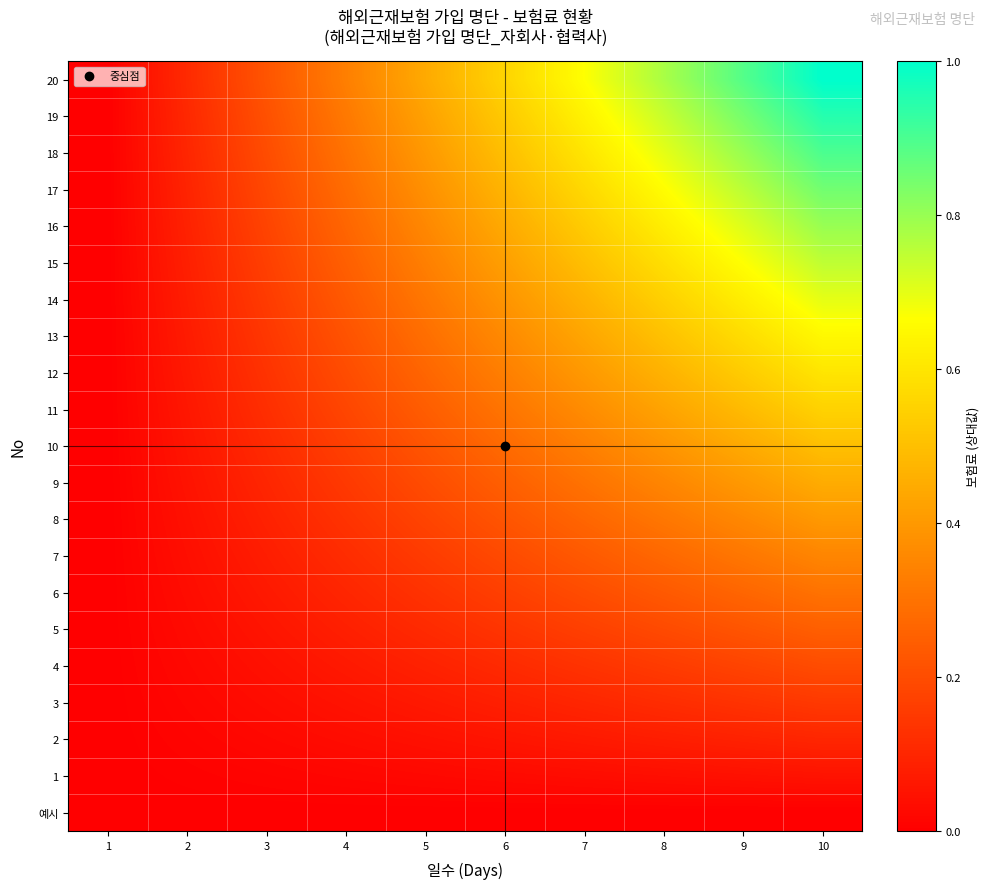

Reading left to right, list all the values displayed in this chart.

예시: 1=0.0	2=0.0	3=0.0	4=0.0	5=0.0	6=0.0	7=0.0	8=0.0	9=0.0	10=0.0
1: 1=0.0	2=0.0	3=0.0	4=0.0	5=0.0	6=0.0	7=0.0	8=0.0	9=0.0	10=0.1
2: 1=0.0	2=0.0	3=0.0	4=0.0	5=0.0	6=0.1	7=0.1	8=0.1	9=0.1	10=0.1
3: 1=0.0	2=0.0	3=0.0	4=0.0	5=0.1	6=0.1	7=0.1	8=0.1	9=0.1	10=0.1
4: 1=0.0	2=0.0	3=0.0	4=0.1	5=0.1	6=0.1	7=0.1	8=0.2	9=0.2	10=0.2
5: 1=0.0	2=0.0	3=0.1	4=0.1	5=0.1	6=0.1	7=0.2	8=0.2	9=0.2	10=0.2
6: 1=0.0	2=0.0	3=0.1	4=0.1	5=0.1	6=0.2	7=0.2	8=0.2	9=0.3	10=0.3
7: 1=0.0	2=0.0	3=0.1	4=0.1	5=0.2	6=0.2	7=0.2	8=0.3	9=0.3	10=0.3
8: 1=0.0	2=0.0	3=0.1	4=0.1	5=0.2	6=0.2	7=0.3	8=0.3	9=0.4	10=0.4
9: 1=0.0	2=0.0	3=0.1	4=0.1	5=0.2	6=0.2	7=0.3	8=0.4	9=0.4	10=0.5
10: 1=0.0	2=0.1	3=0.1	4=0.2	5=0.2	6=0.3	7=0.3	8=0.4	9=0.4	10=0.5
11: 1=0.0	2=0.1	3=0.1	4=0.2	5=0.2	6=0.3	7=0.4	8=0.4	9=0.5	10=0.6
12: 1=0.0	2=0.1	3=0.1	4=0.2	5=0.3	6=0.3	7=0.4	8=0.5	9=0.5	10=0.6
13: 1=0.0	2=0.1	3=0.1	4=0.2	5=0.3	6=0.4	7=0.4	8=0.5	9=0.6	10=0.7
14: 1=0.0	2=0.1	3=0.2	4=0.2	5=0.3	6=0.4	7=0.5	8=0.5	9=0.6	10=0.7
15: 1=0.0	2=0.1	3=0.2	4=0.2	5=0.3	6=0.4	7=0.5	8=0.6	9=0.7	10=0.8
16: 1=0.0	2=0.1	3=0.2	4=0.3	5=0.4	6=0.4	7=0.5	8=0.6	9=0.7	10=0.8
17: 1=0.0	2=0.1	3=0.2	4=0.3	5=0.4	6=0.5	7=0.6	8=0.7	9=0.8	10=0.8
18: 1=0.0	2=0.1	3=0.2	4=0.3	5=0.4	6=0.5	7=0.6	8=0.7	9=0.8	10=0.9
19: 1=0.0	2=0.1	3=0.2	4=0.3	5=0.4	6=0.5	7=0.6	8=0.7	9=0.8	10=0.9
20: 1=0.0	2=0.1	3=0.2	4=0.3	5=0.4	6=0.6	7=0.7	8=0.8	9=0.9	10=1.0